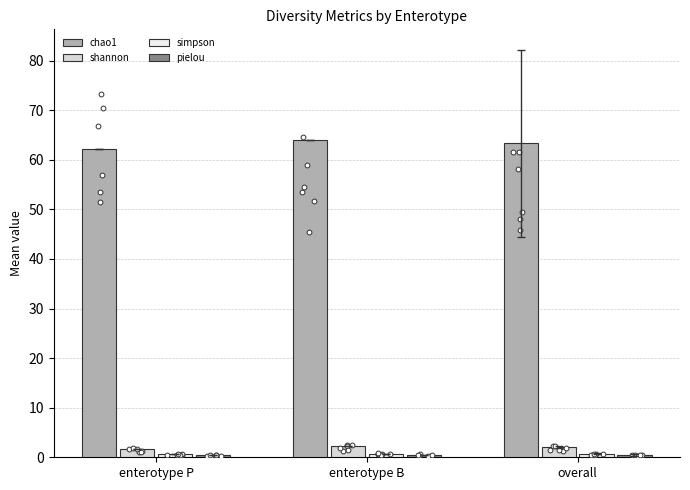

Which series contains the lowest Y value?

pielou